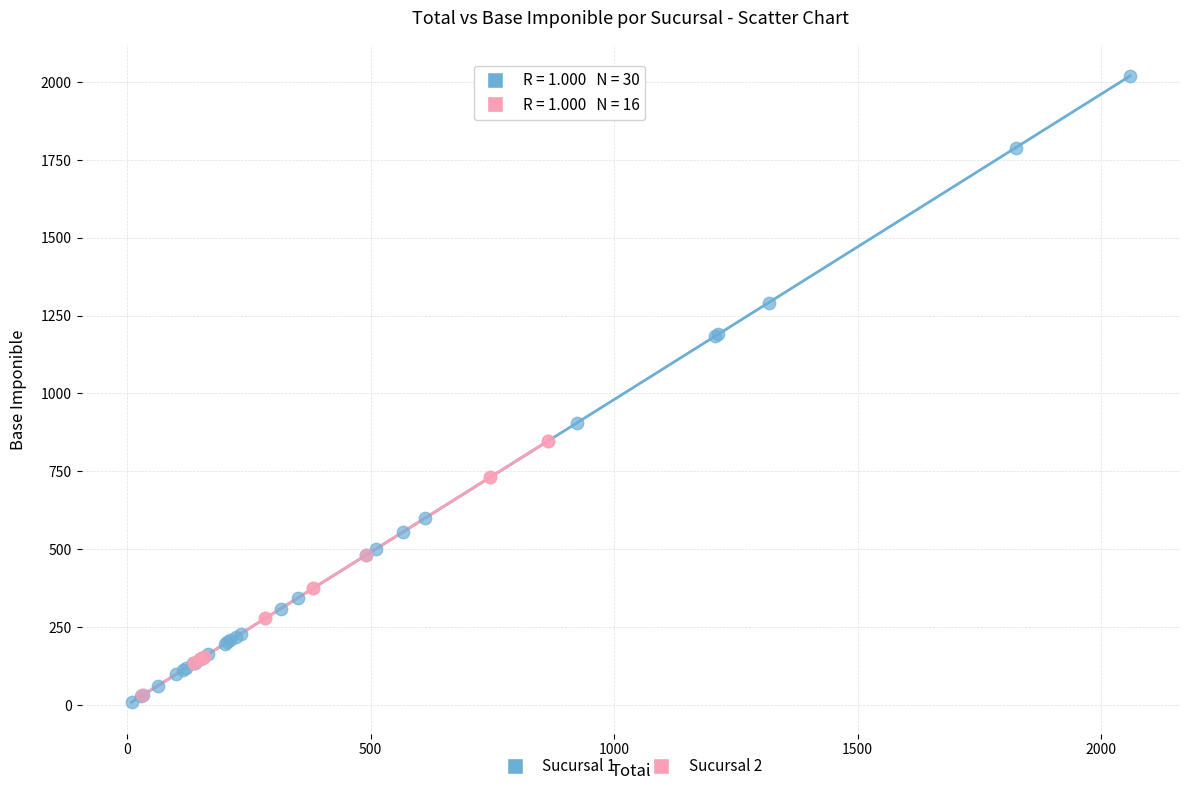

Which series has the widest spread of Y values?

Sucursal 1